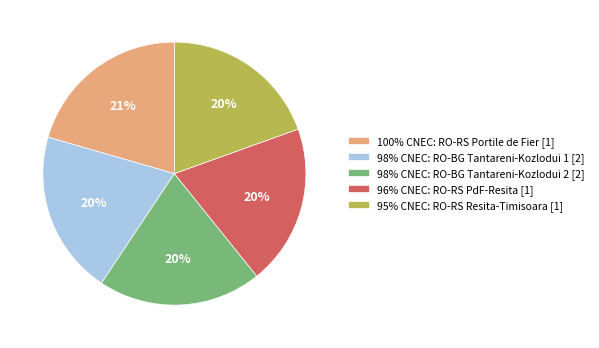

To the nearest percent, what is the difference between the largest and smallest slice percentages?

1%